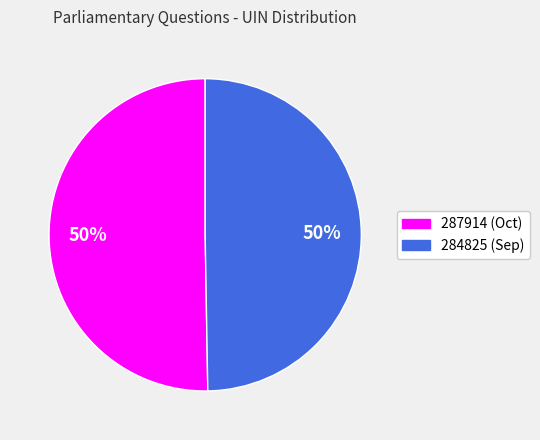

Between 287914 and 284825, which is larger?

287914